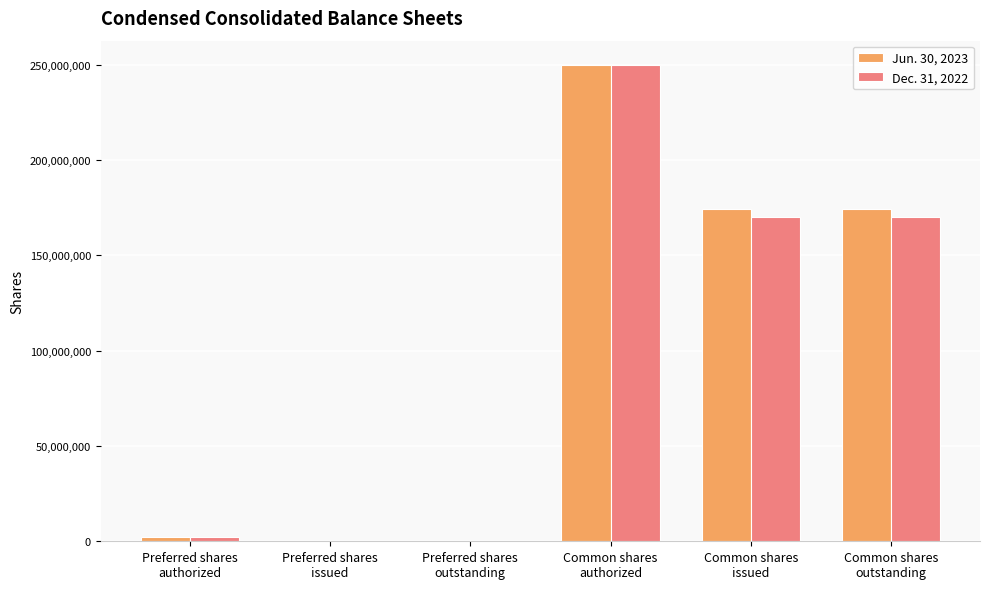

What is the greatest value displayed?

250000000